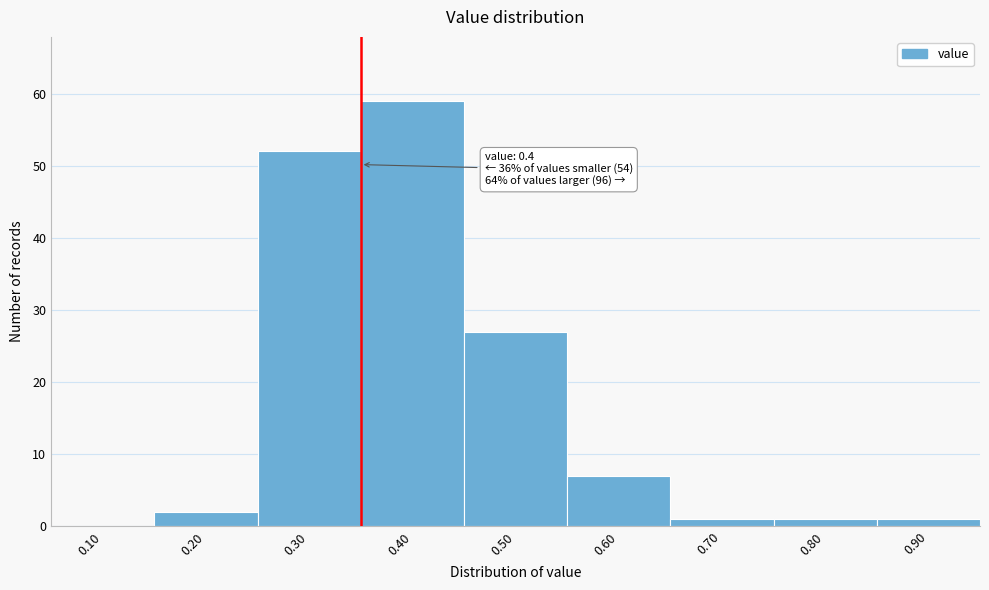

Reading left to right, list all the values displayed in this chart.

0.10=0	0.20=2	0.30=52	0.40=59	0.50=27	0.60=7	0.70=1	0.80=1	0.90=1